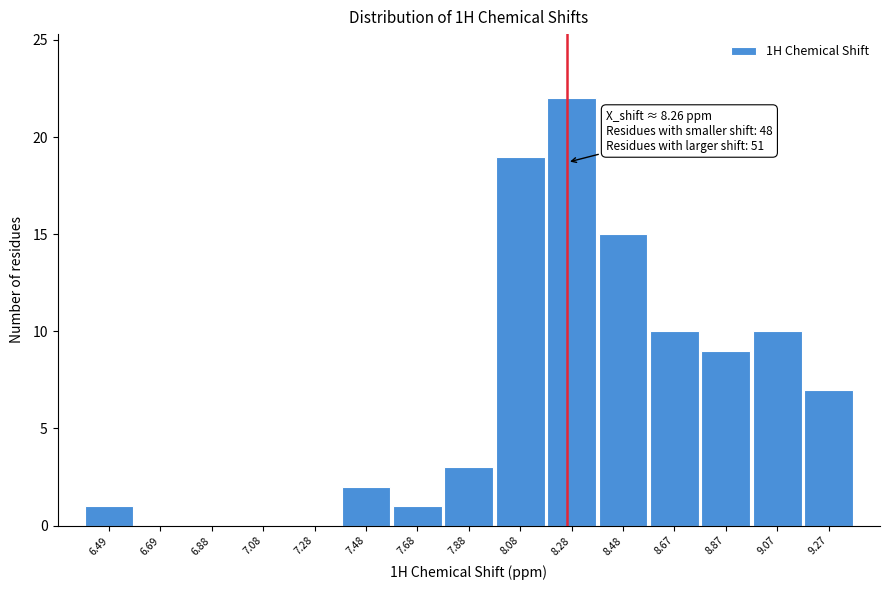

Which range on the x-axis has the tallest bar?

8.18 to 8.38